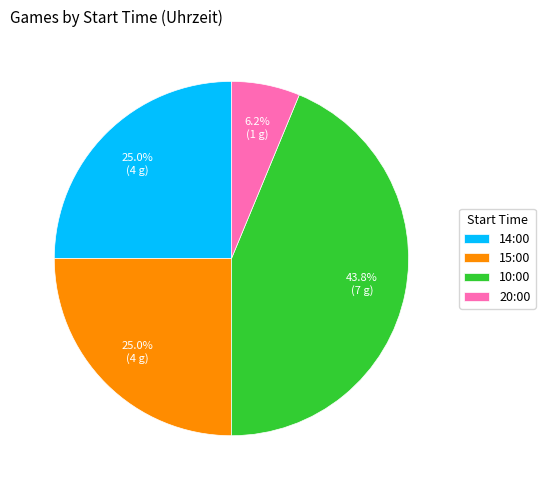

Which slice is the smallest?

20:00